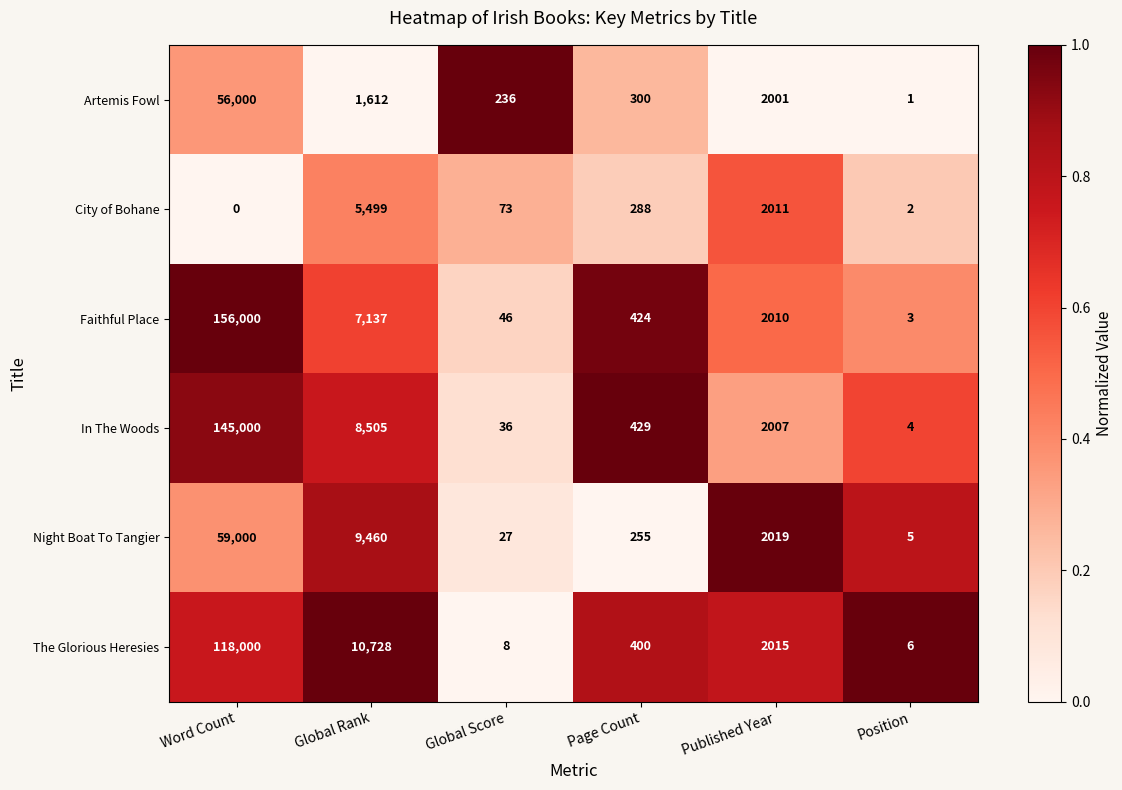

How many distinct data groups are displayed?

6